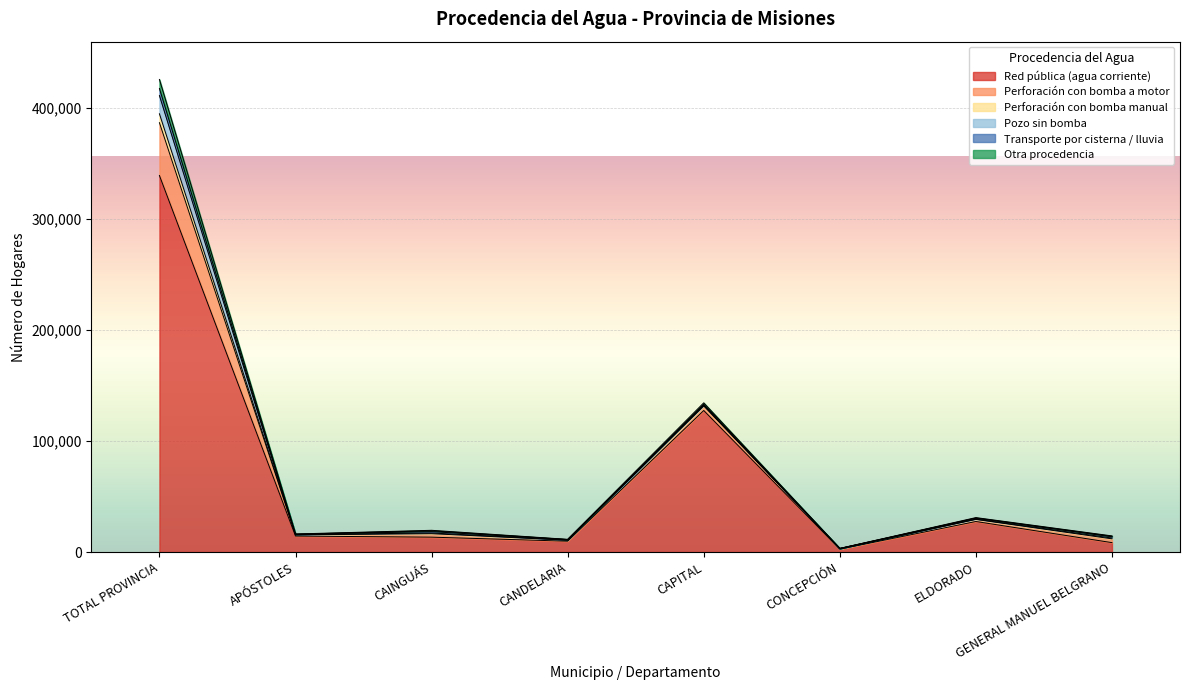

What is the average value of the Red pública (agua corriente) series?

67835